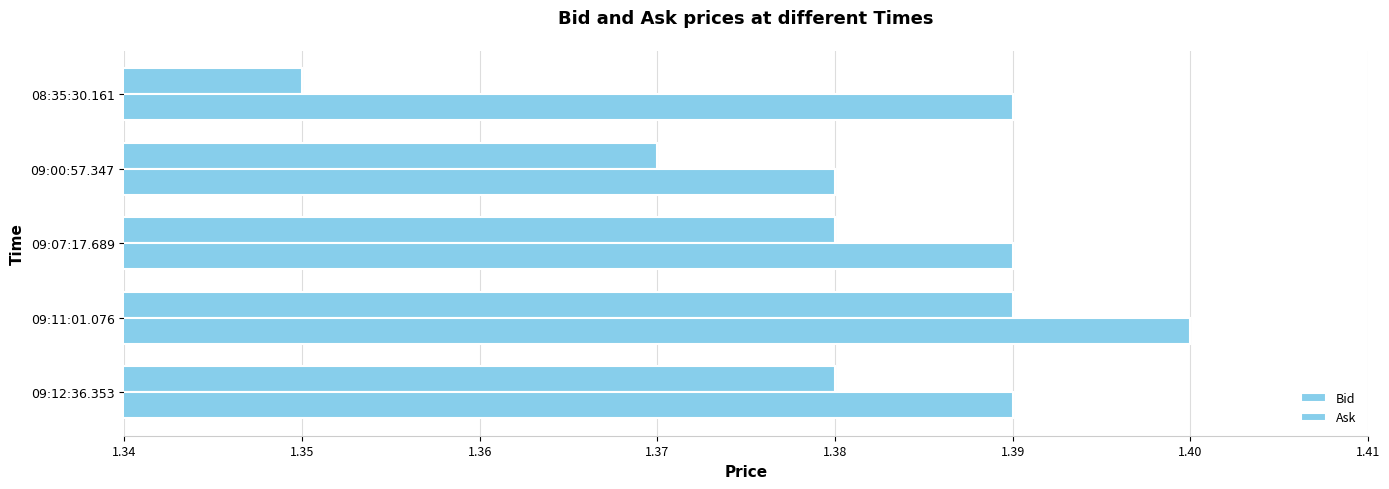

How many categories are shown in the chart?

5